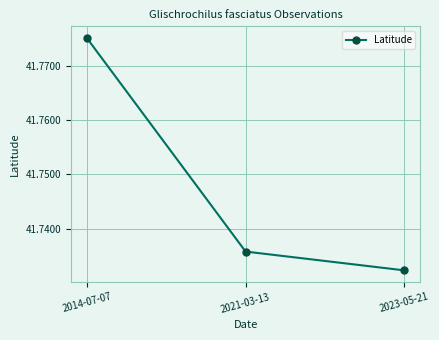

What is the label of the 3rd point from the right?

2014-07-07